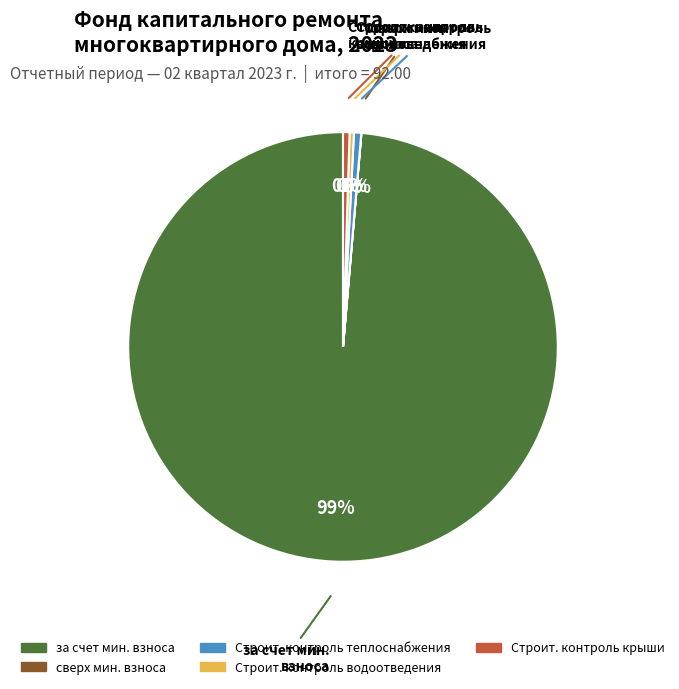

Is there a majority slice in this chart?

Yes